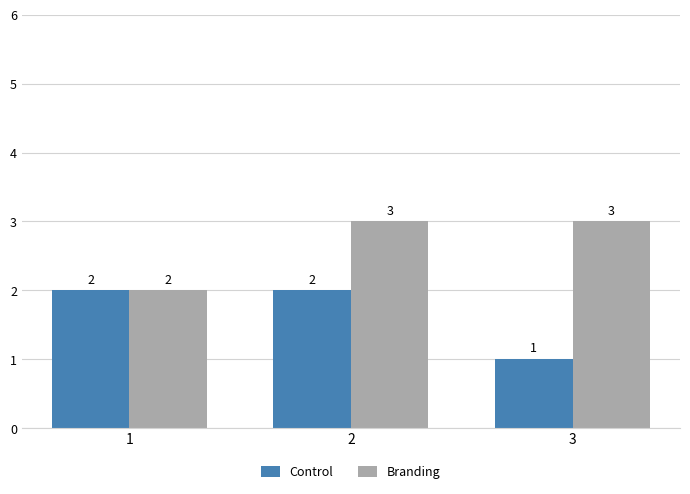

The Branding series shows 4 at 3. True or false?

False